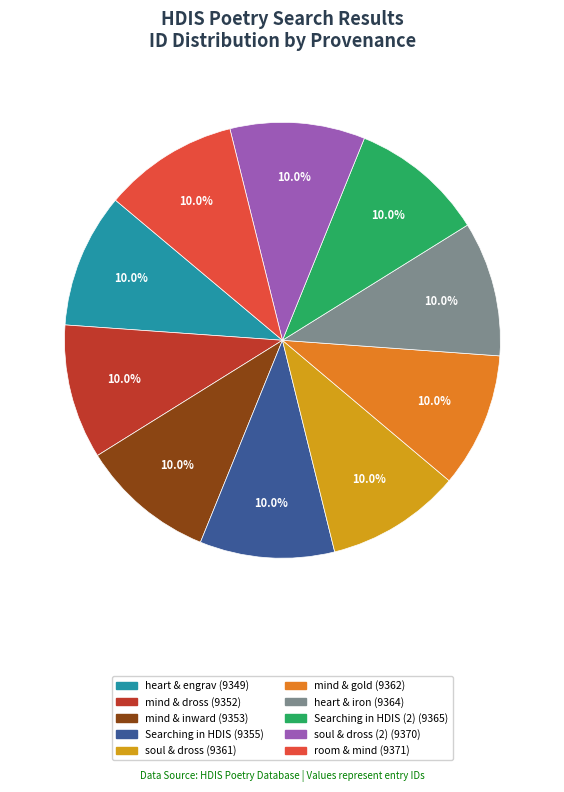

Is there a majority slice in this chart?

No